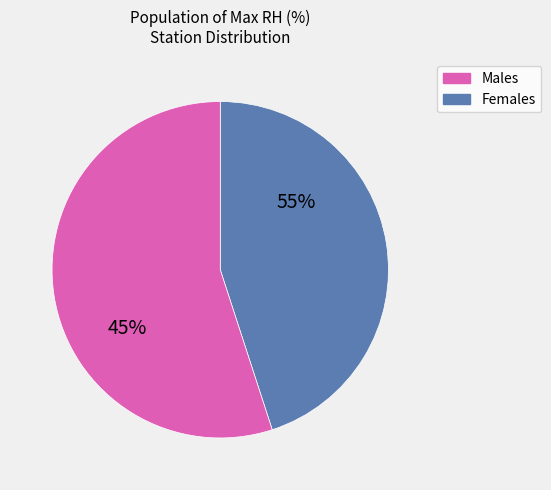

The Templeton Gap West (SLO-13) slice represents 19% of the pie. True or false?

False